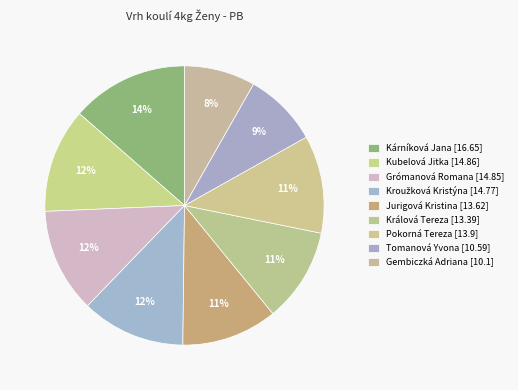

How many slices are in this pie chart?

9